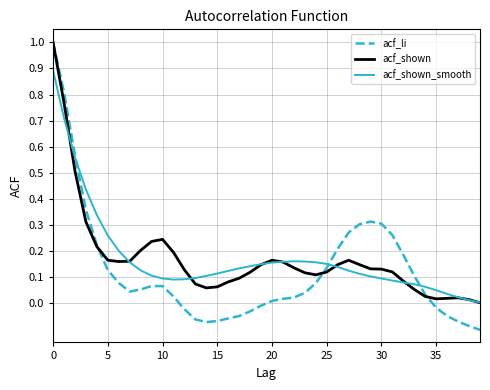

What is the greatest value displayed?

1.0